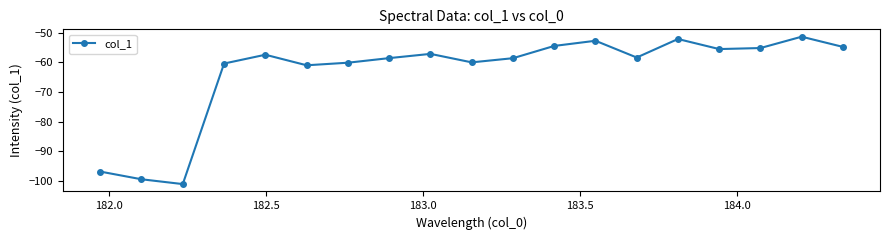

What is the minimum value shown in the chart?

-101.0